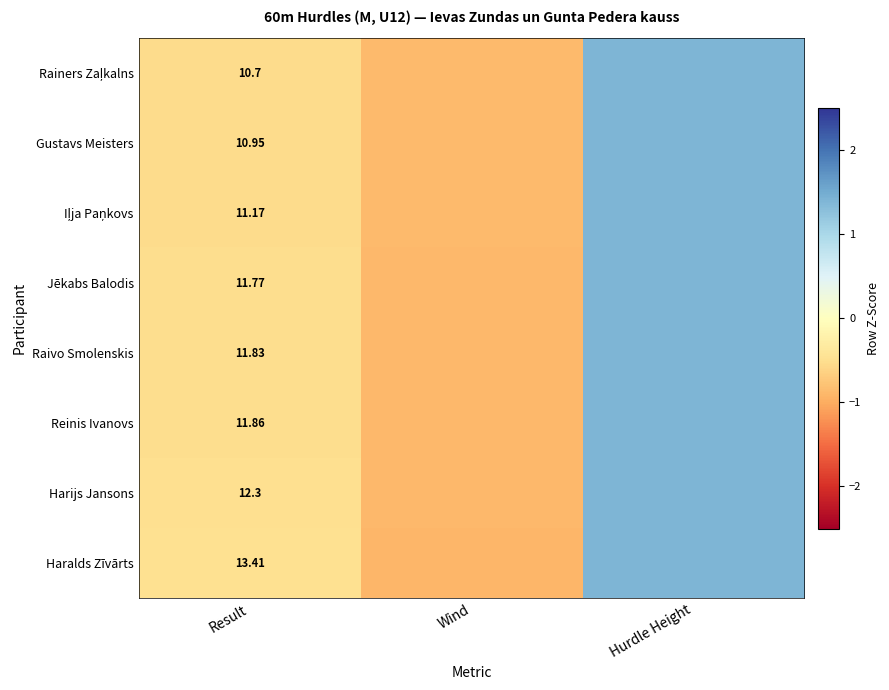

Is the value of Harijs Jansons at Result greater than the value of Raivo Smolenskis at Result?

Yes